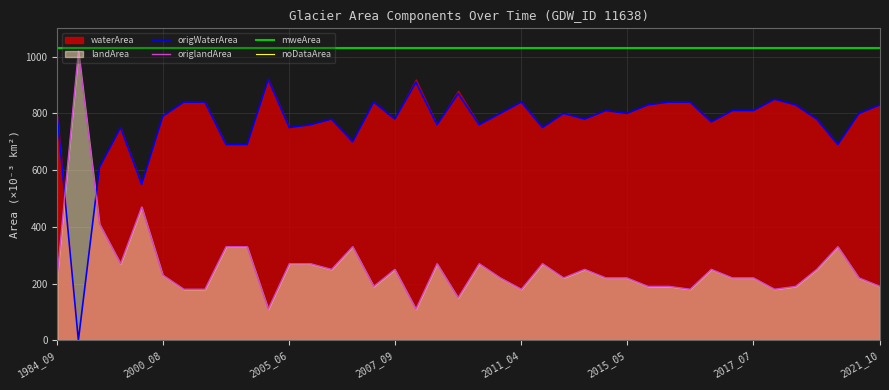

How many intersections are there between origWaterArea and origlandArea?

2